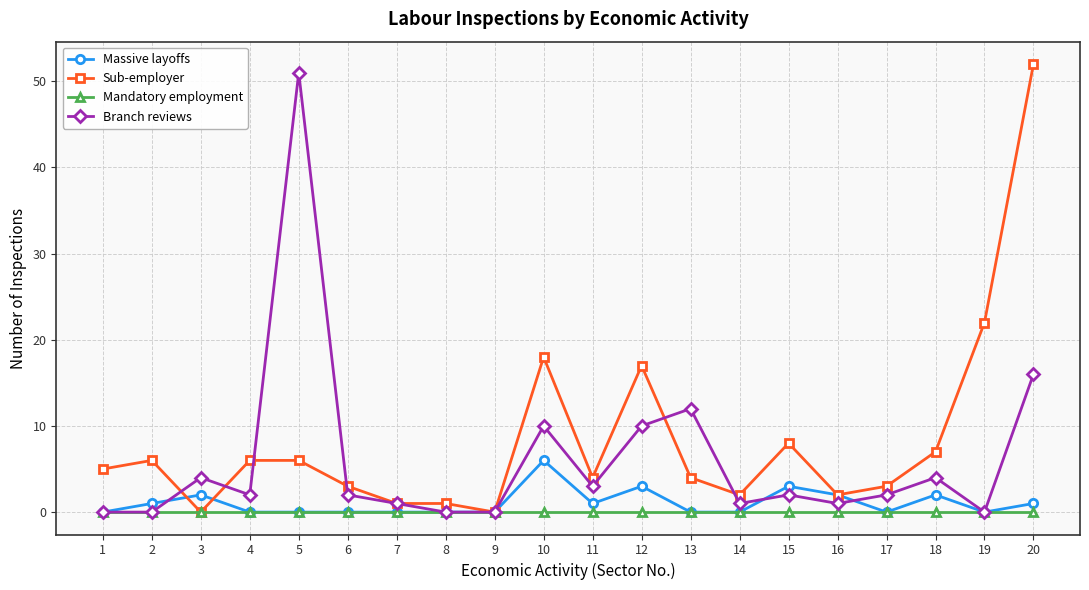

The Branch reviews series shows -19 at 2. True or false?

False